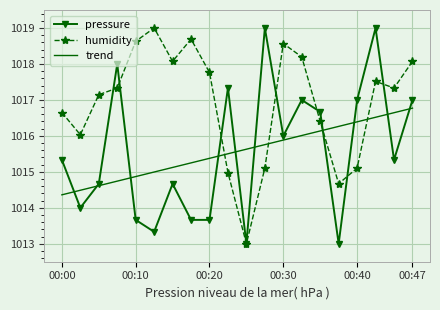

What is the maximum value shown in the chart?

1019.0